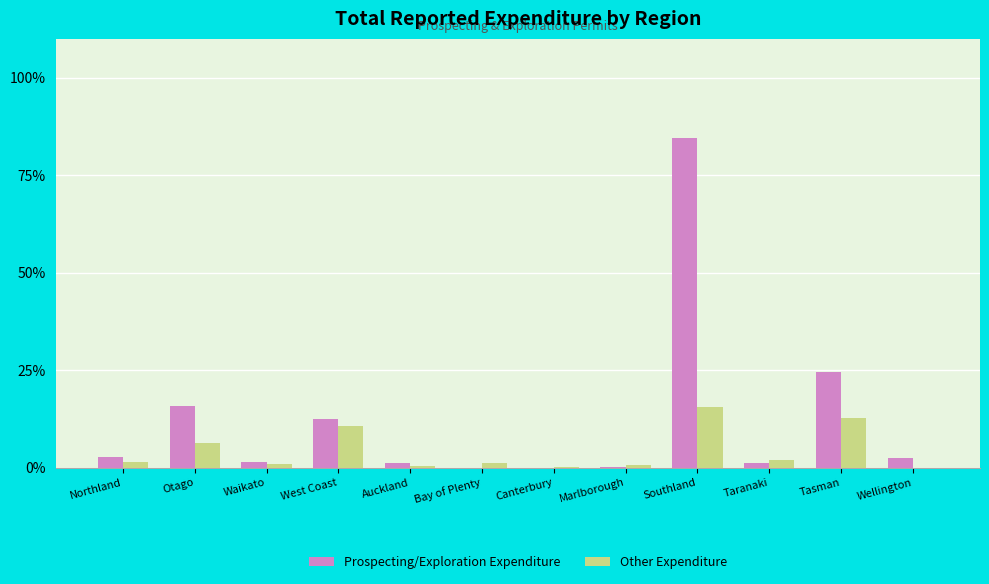

Are the bars horizontal?

No